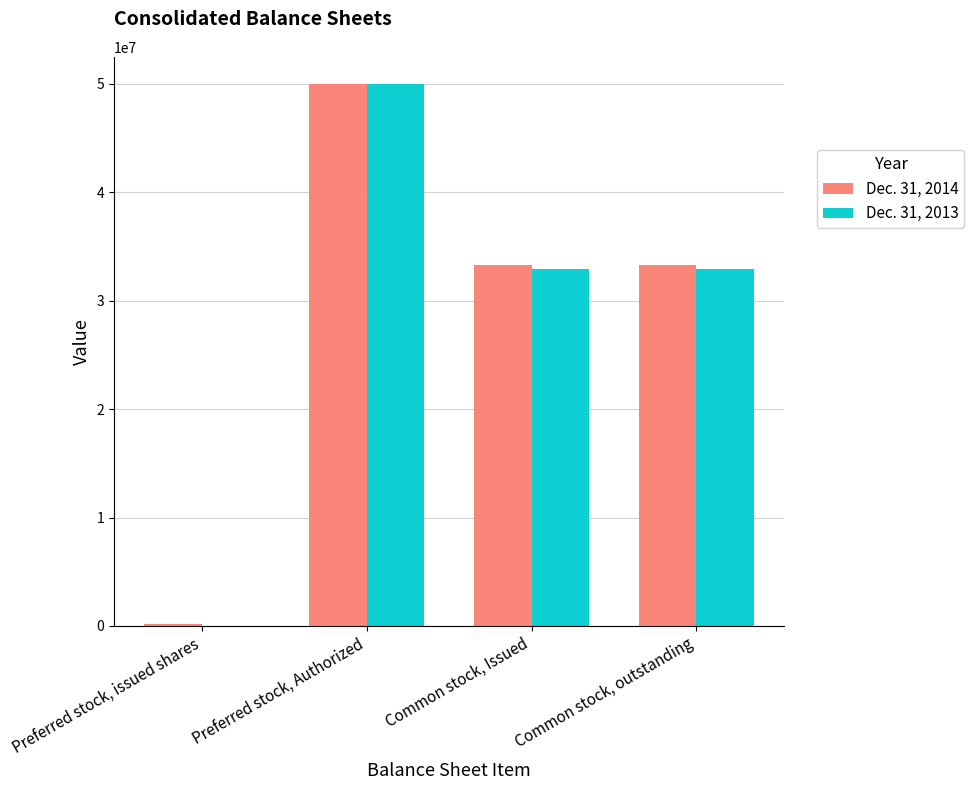

What is the sum of the Dec. 31, 2014 values at Common stock, outstanding and Common stock, Issued?

66562138